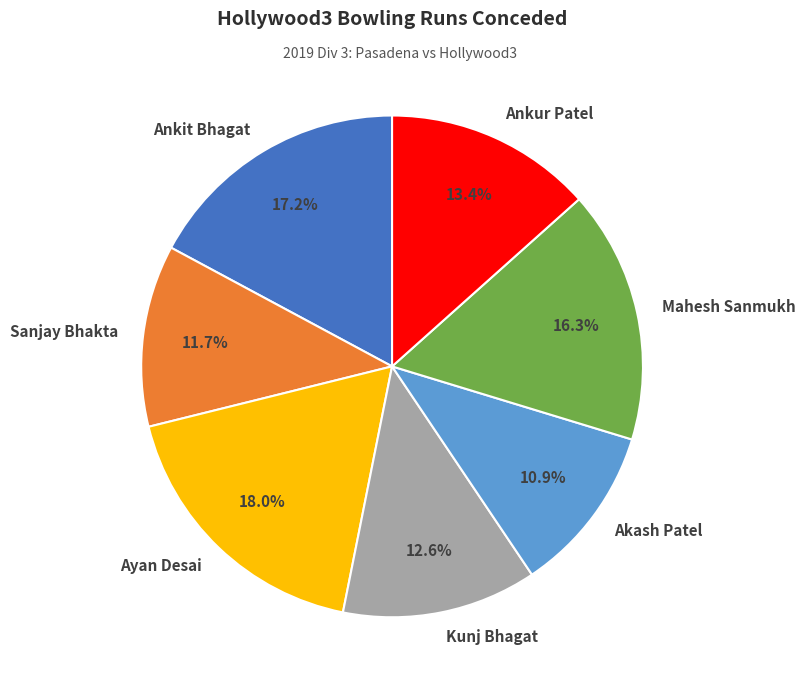

Which has a higher value, Sanjay Bhakta or Ankit Bhagat?

Ankit Bhagat